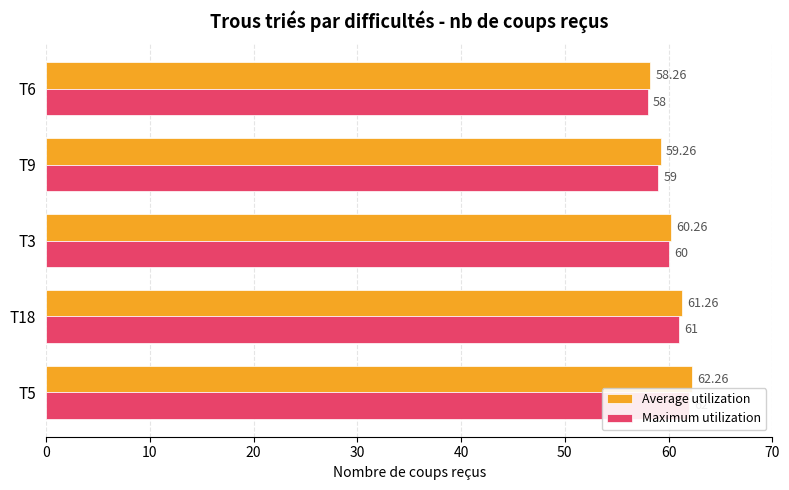

Reading left to right, list all the values displayed in this chart.

Average utilization: 62.3	61.3	60.3	59.3	58.3
Maximum utilization: 62.0	61.0	60.0	59.0	58.0